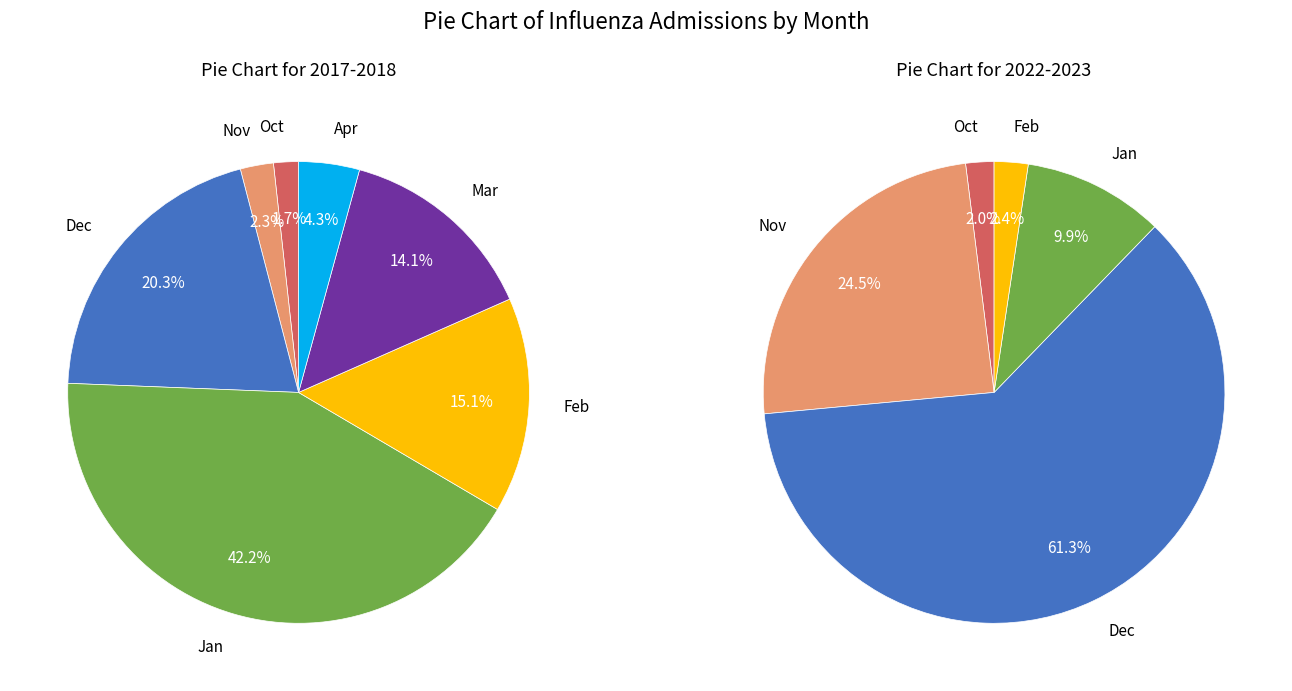

Does 13 represent more than half of the total?

No